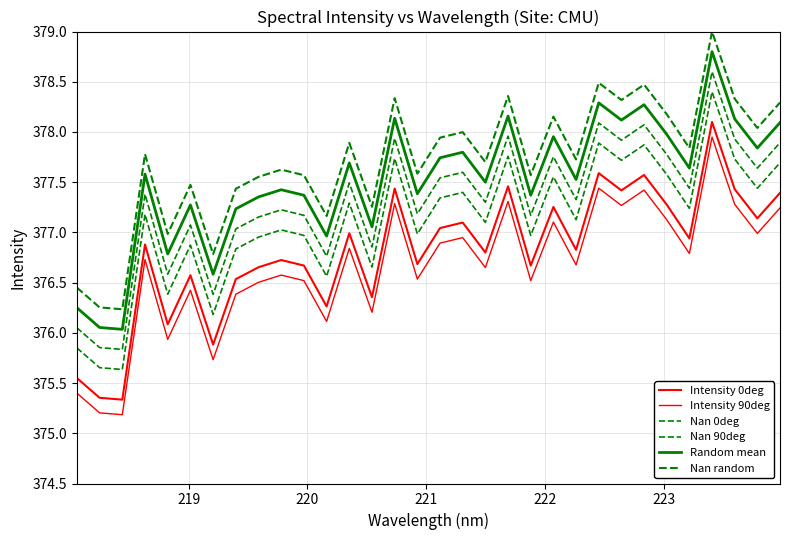

How many lines are shown in the chart?

6